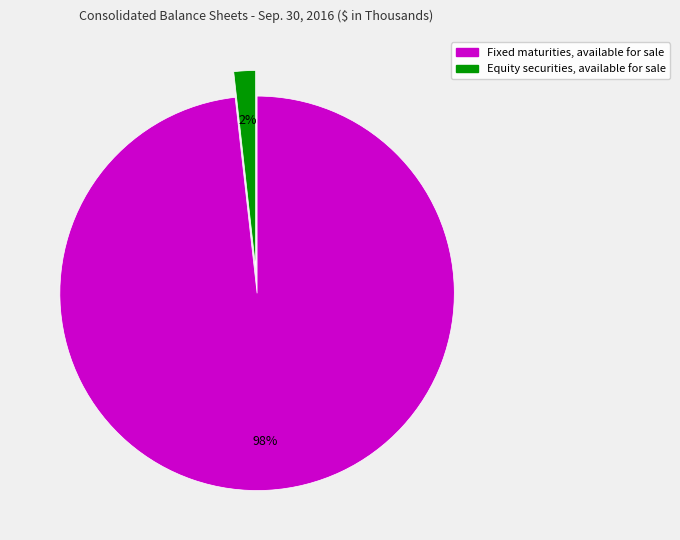

How many segments does this pie chart have?

2